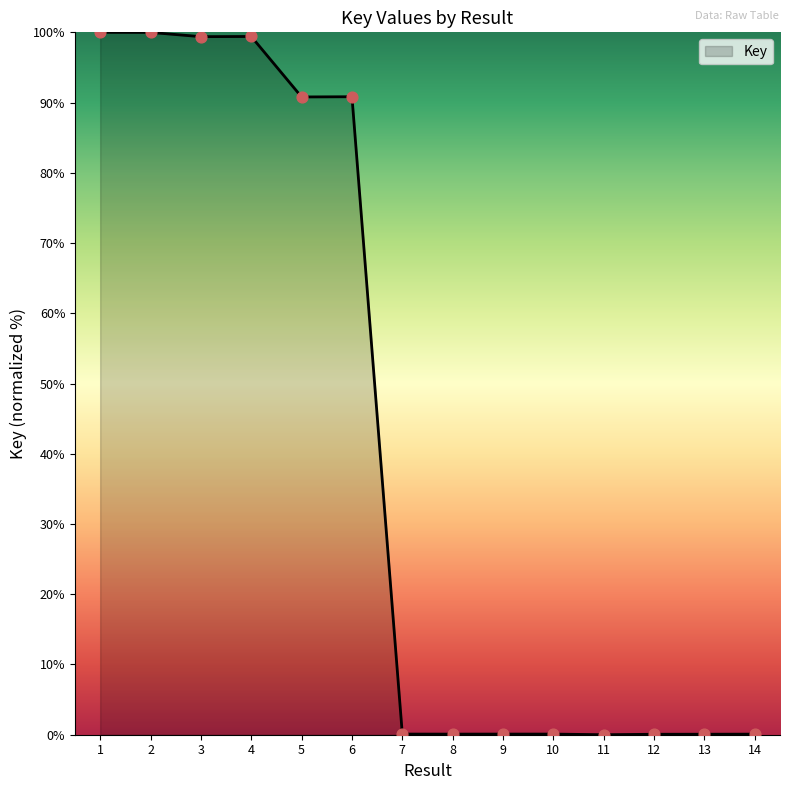

What is the change in value from 4 to 7?

-99.3